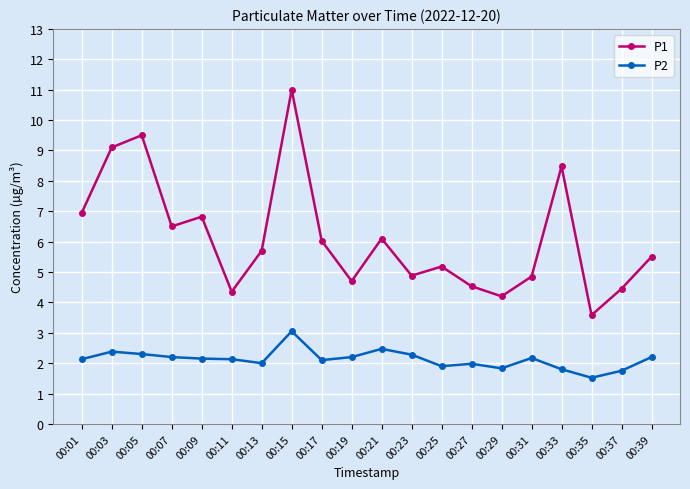

At which label does P2 reach its peak?

00:15